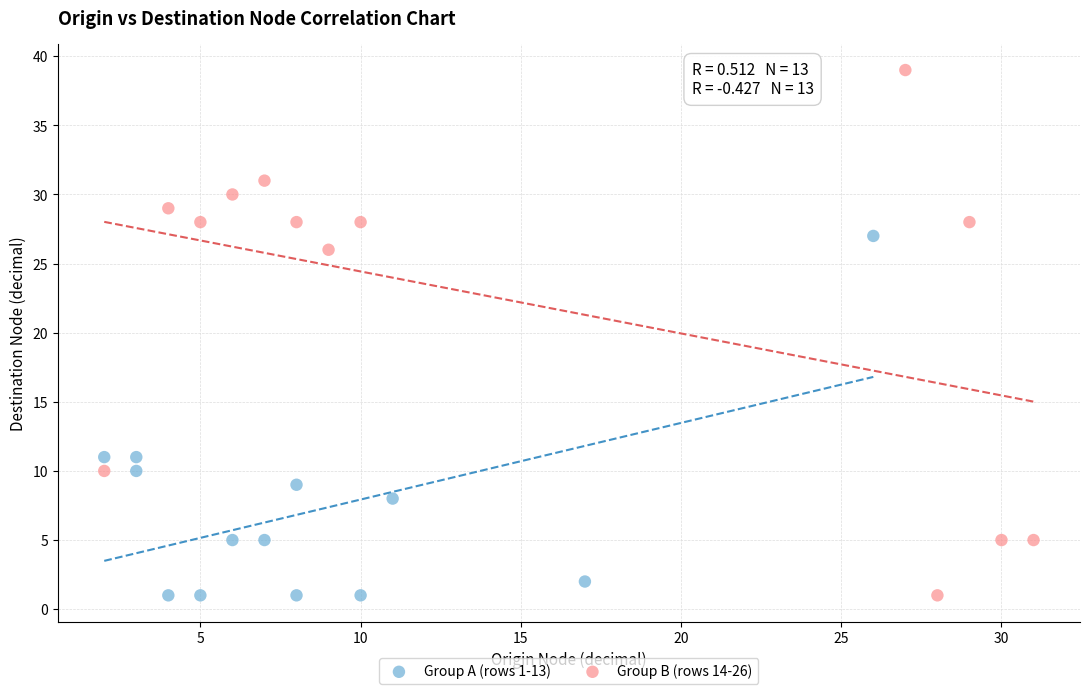

Which series contains the highest Y value?

Group B (rows 14-26)